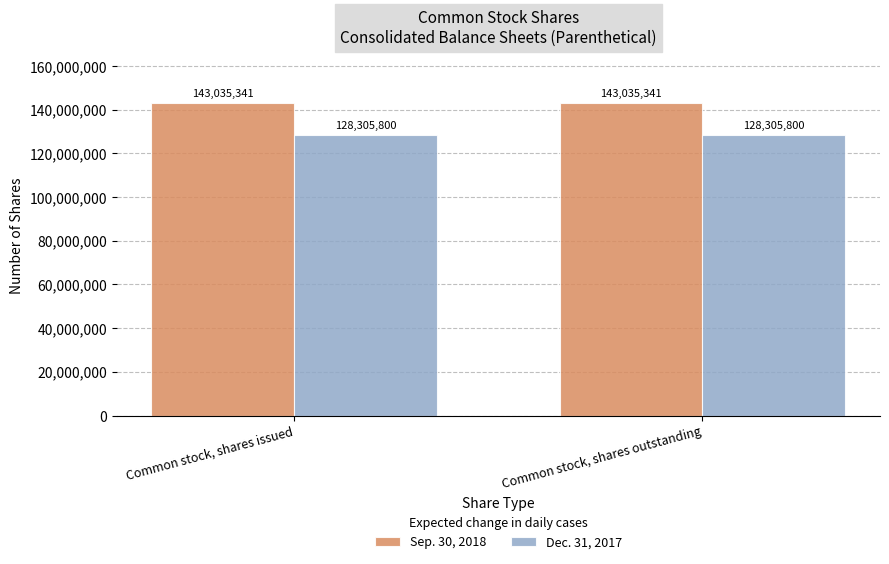

List the series in order of their peak value, lowest first.

Dec. 31, 2017, Sep. 30, 2018